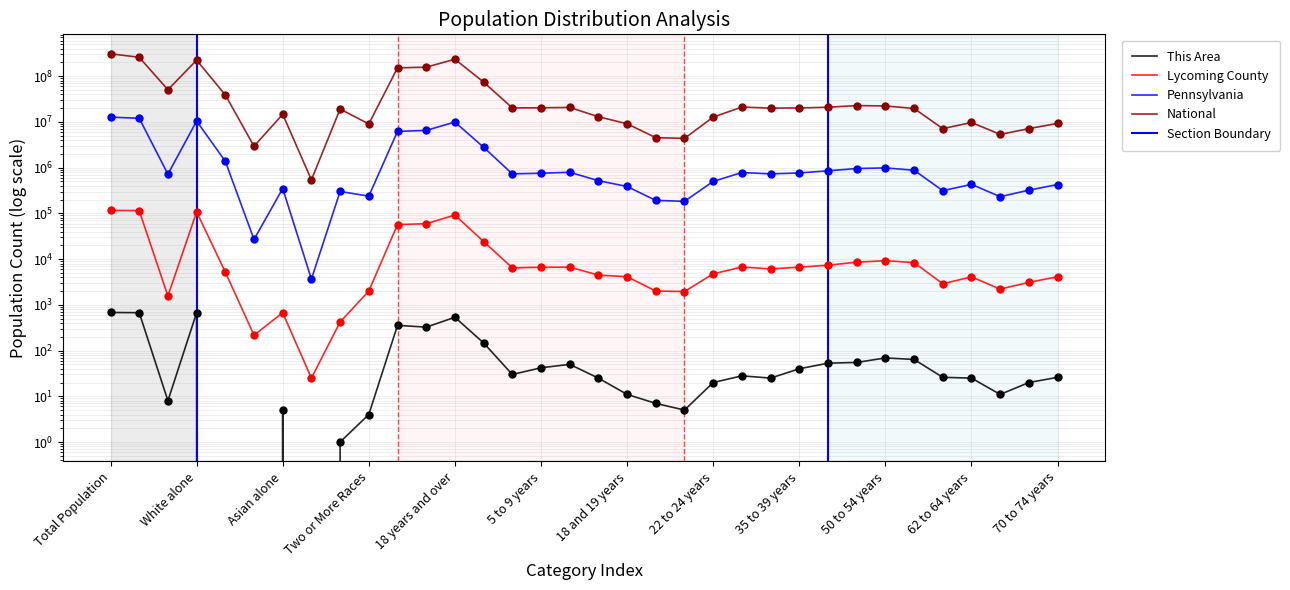

Which series reaches the minimum Y coordinate?

This Area